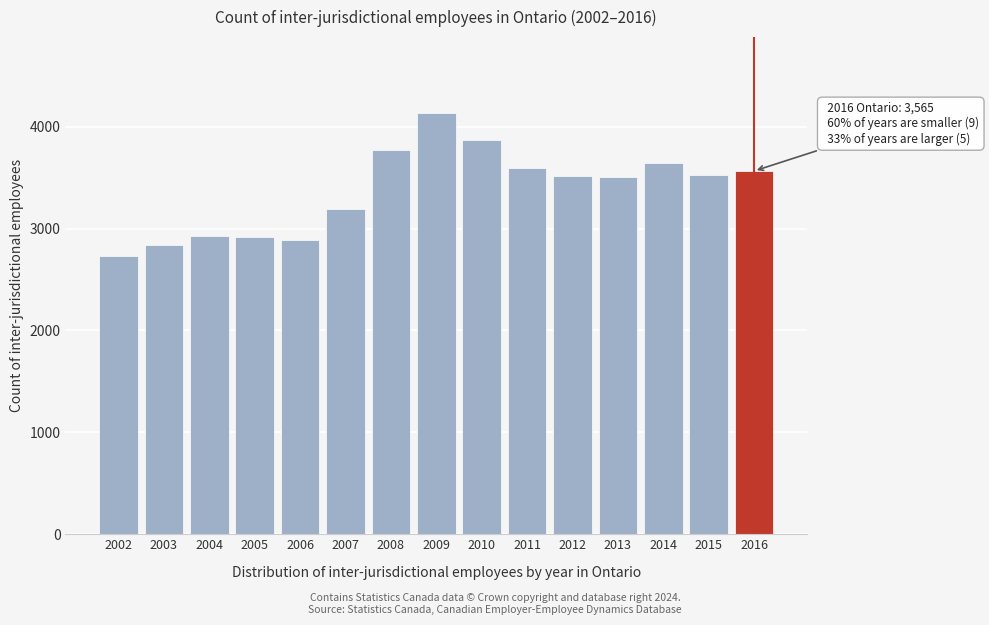

Which has a higher value, 2007 or 2003?

2007